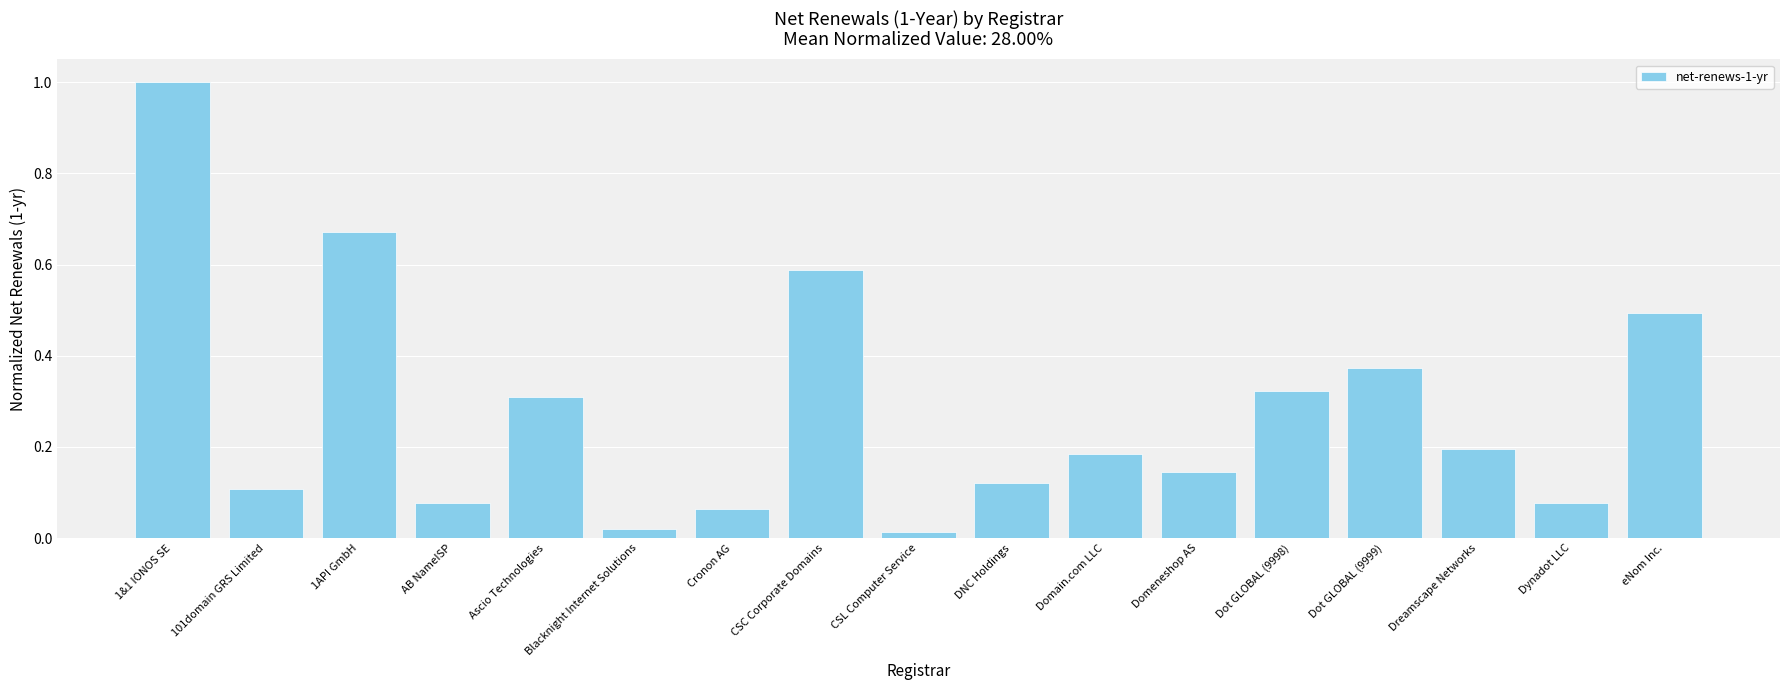

What is the difference between the maximum and second lowest values?

1.0